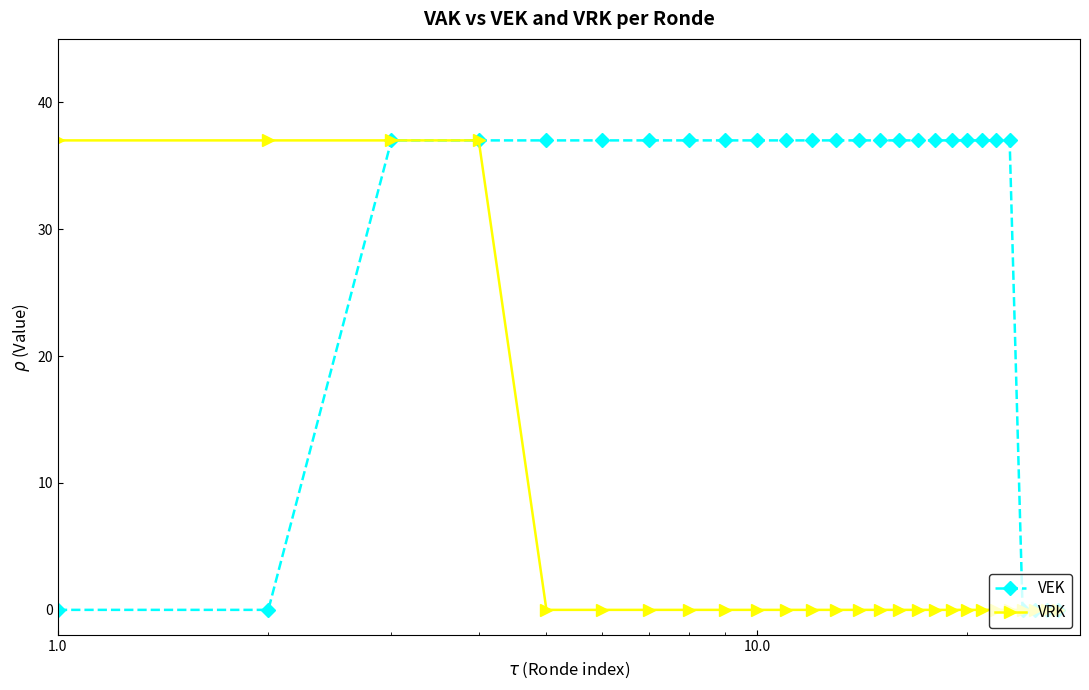

List the series in order of their overall mean, lowest first.

VRK, VEK